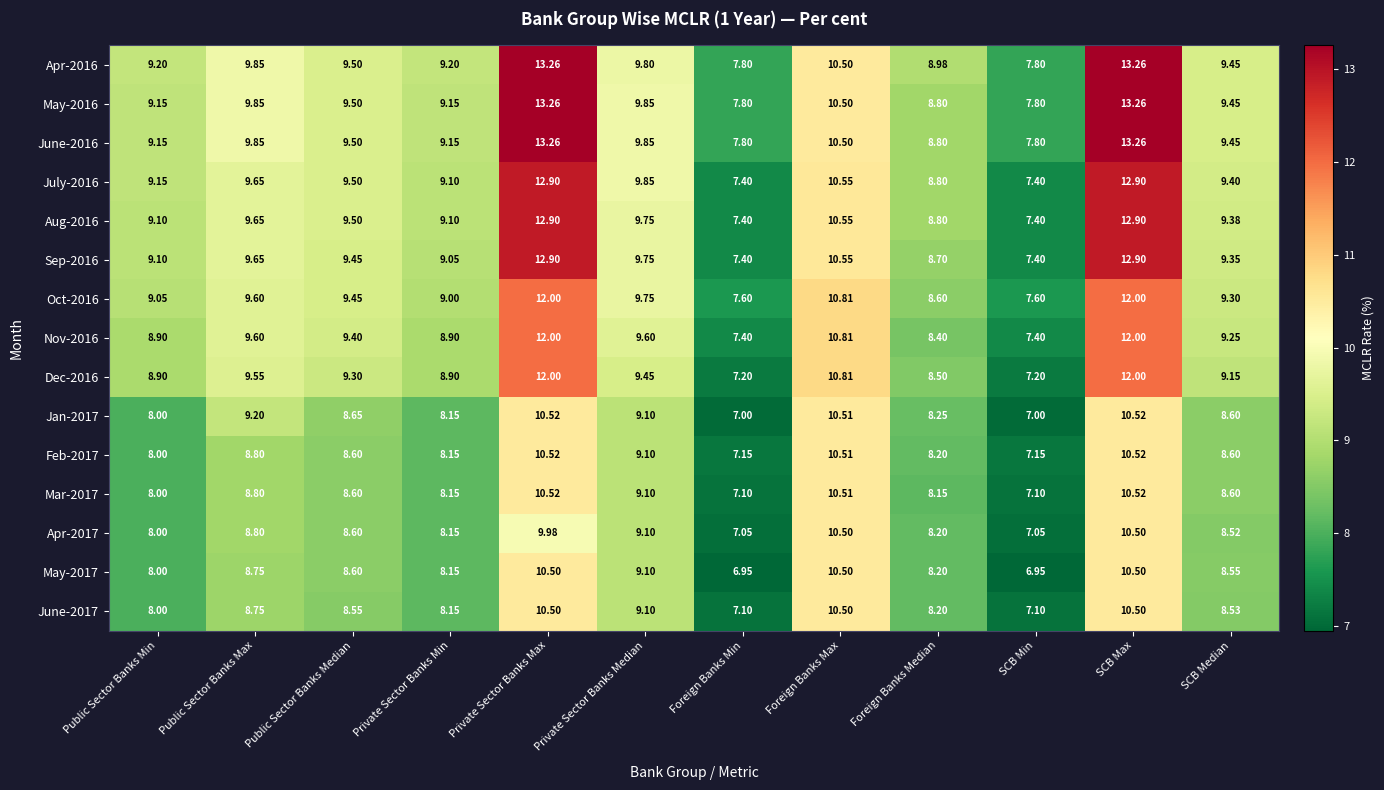

At which label does Apr-2016 first exceed 9?

Public Sector Banks Min